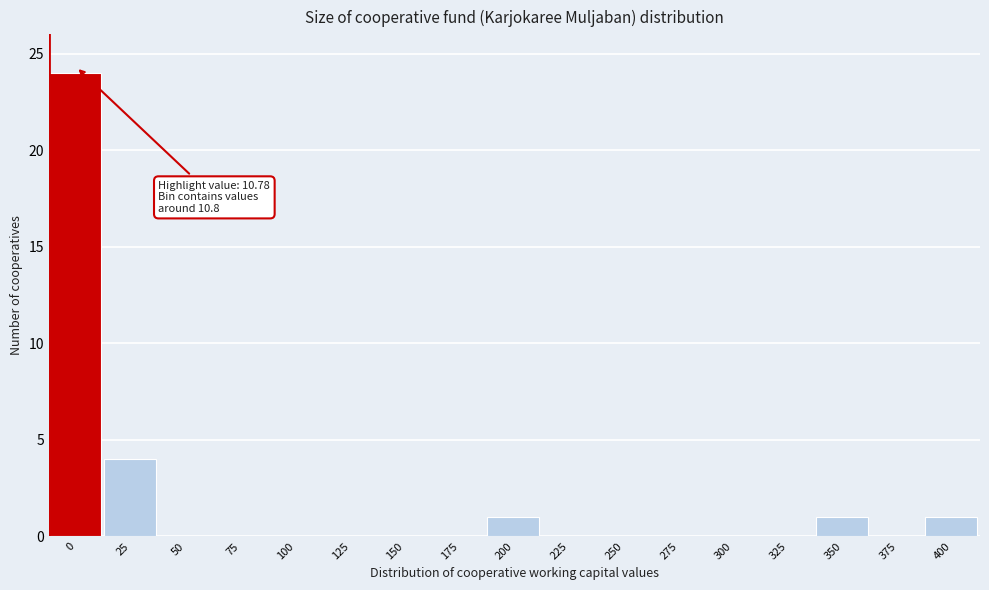

Reading left to right, extract all data points from this chart.

0=24	25=4	50=0	75=0	100=0	125=0	150=0	175=0	200=1	225=0	250=0	275=0	300=0	325=0	350=1	375=0	400=1